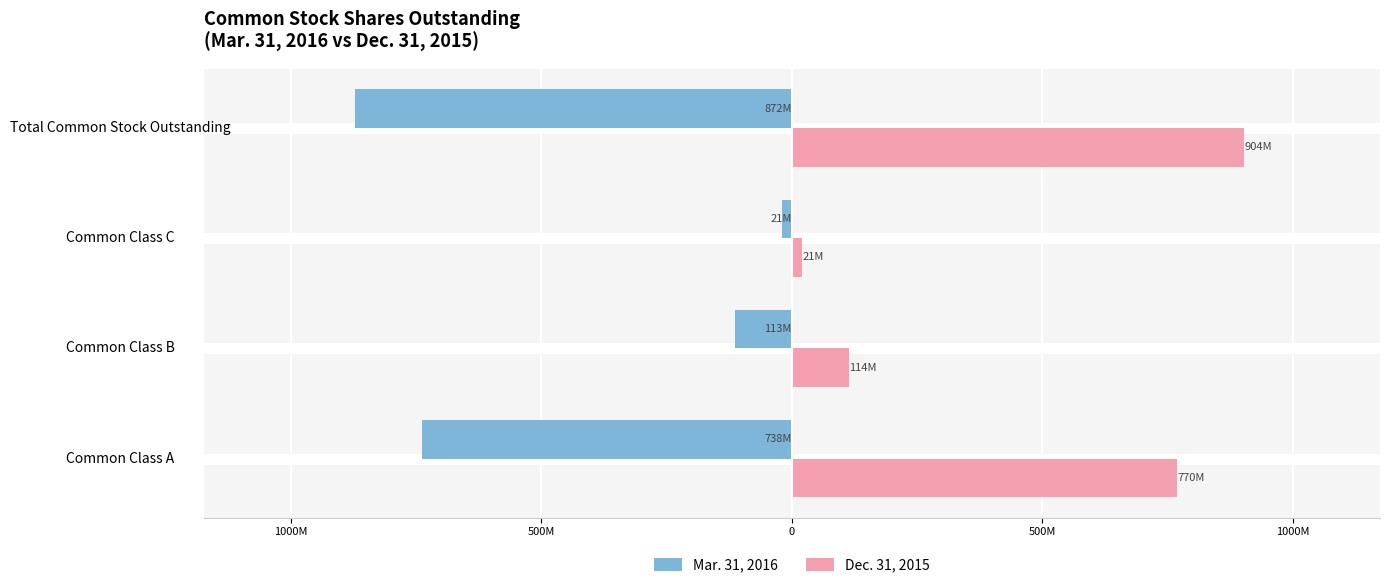

What are all the series names shown in the legend?

Mar. 31, 2016, Dec. 31, 2015